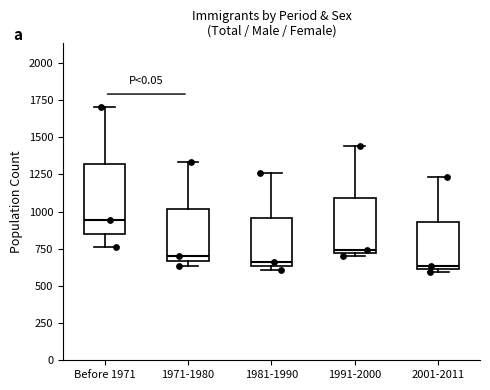

Reading left to right, transcribe this box plot: for each box, give where its median line is, the range the box spans, and where its two whiskers end, as read against the y-axis. The values are not printed on the chart, so give them approximately, as read against the axis.

Before 1971: median 950, box 850 to 1300, whiskers 750 to 1700
1971-1980: median 700, box 650 to 1000, whiskers 650 (just below the box's lower edge) to 1350
1981-1990: median 650 (just above the box's lower edge), box 650 to 950, whiskers 600 to 1250
1991-2000: median 750, box 700 to 1100, whiskers 700 (just below the box's lower edge) to 1450
2001-2011: median 650, box 600 to 950, whiskers 600 (just below the box's lower edge) to 1250